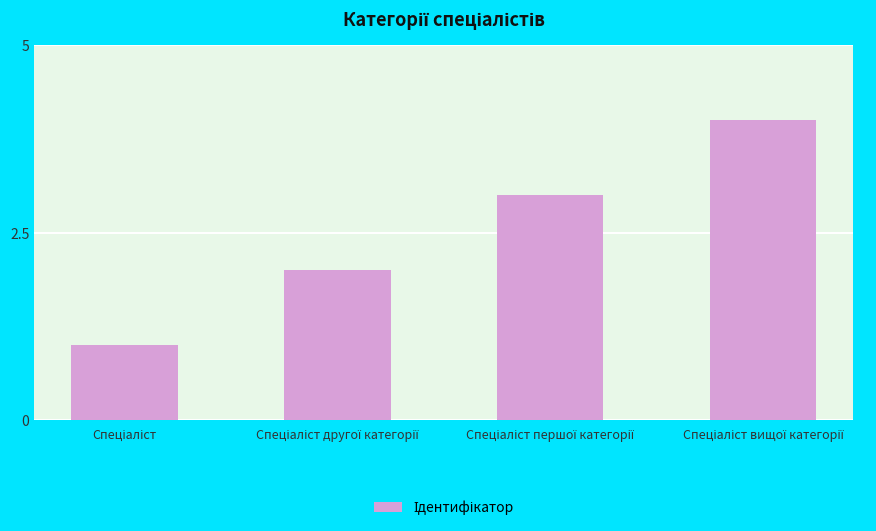

What is the sum of all values?

10